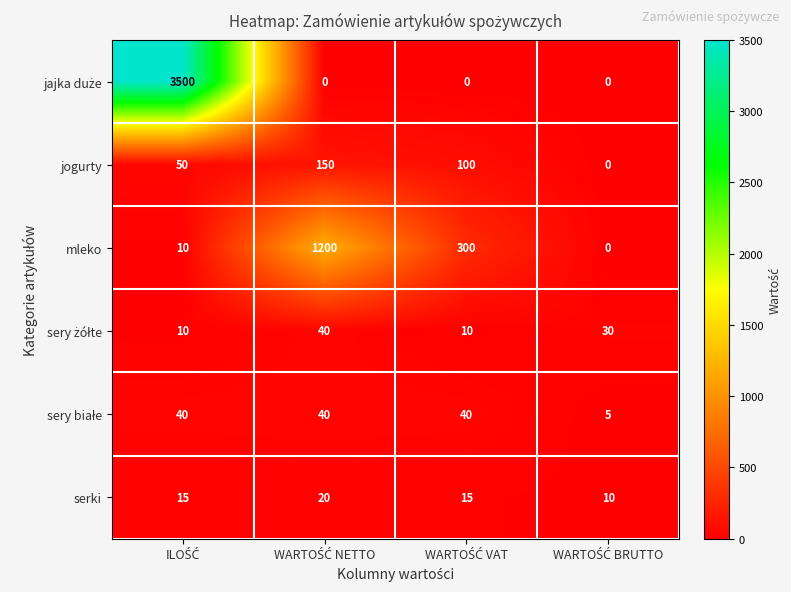

What is the maximum value shown in the chart?

3500